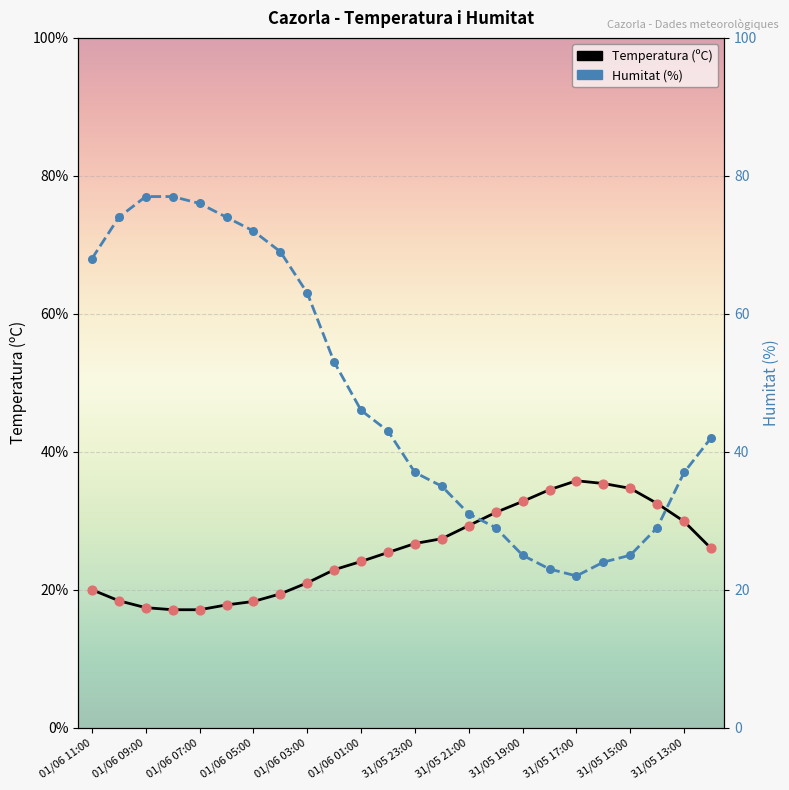

What are all the series names shown in the legend?

Temperatura (ºC), Humitat (%)